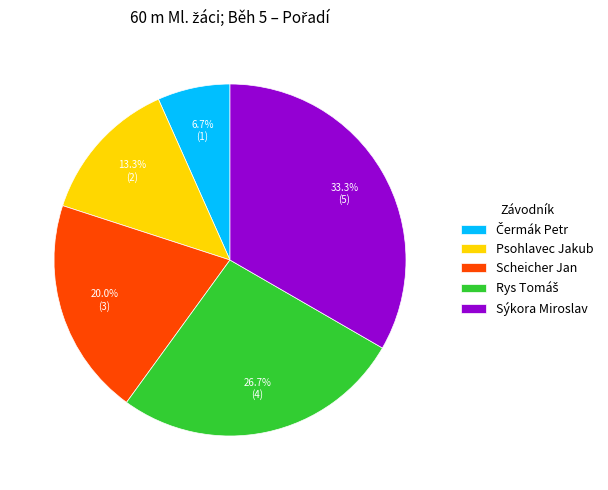

Which has a higher value, Sýkora Miroslav or Psohlavec Jakub?

Sýkora Miroslav